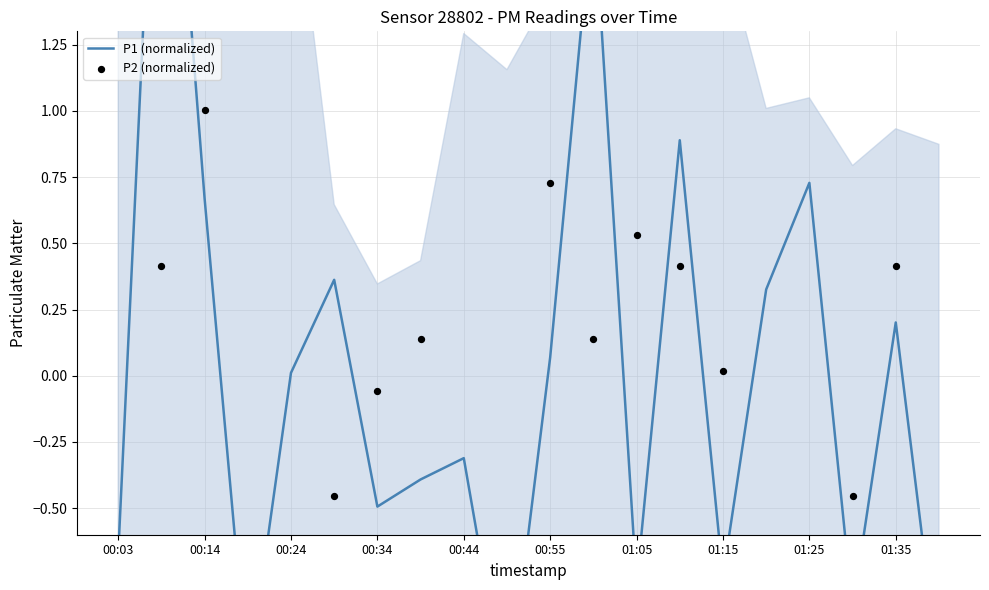

At how many categories does at least one series exceed 0?

14